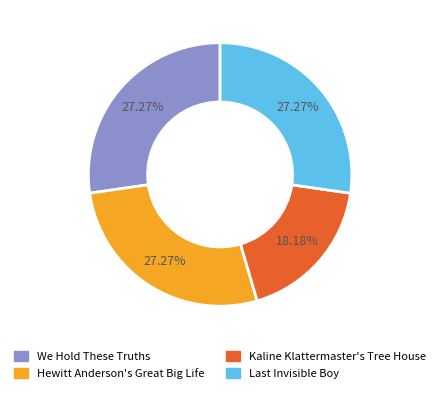

To the nearest percent, what portion does Kaline Klattermaster's Tree House represent?

18%